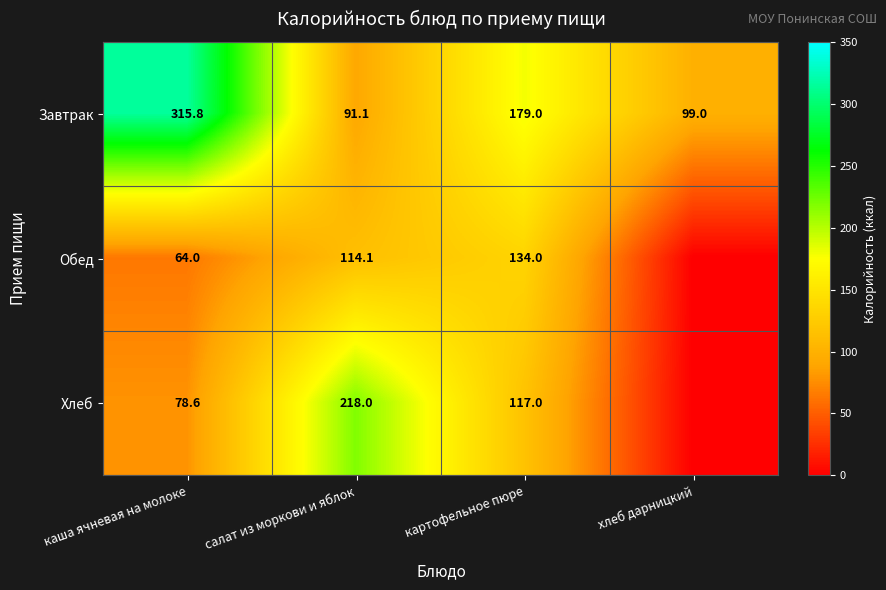

At салат из моркови и яблок, list the series in order from largest to smallest.

Хлеб, Обед, Завтрак